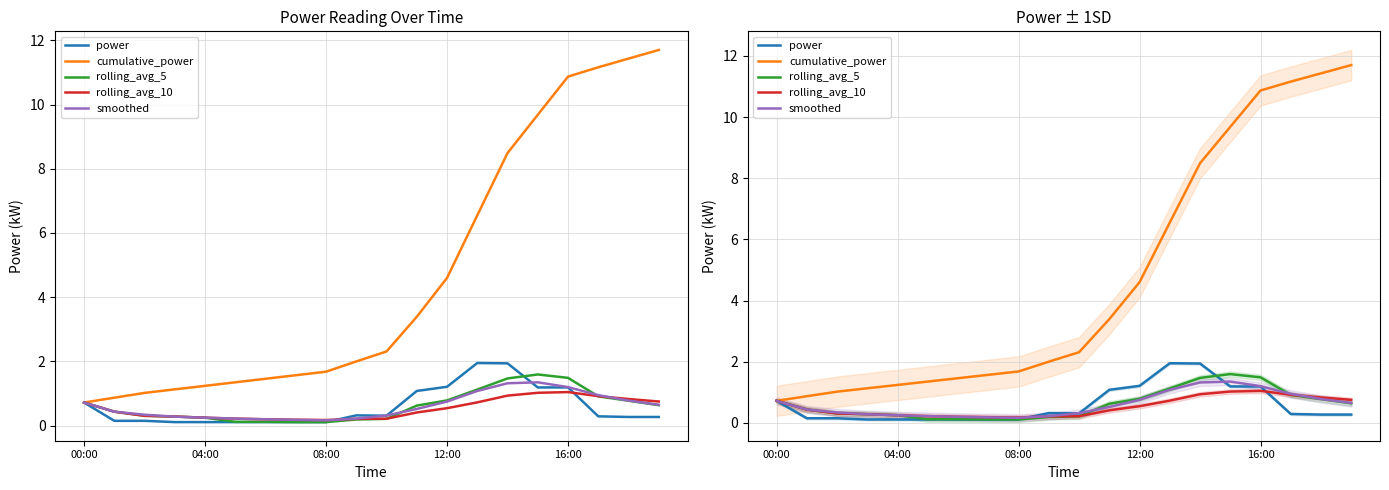

Where is rolling_avg_5 nearest to the value 0?

7